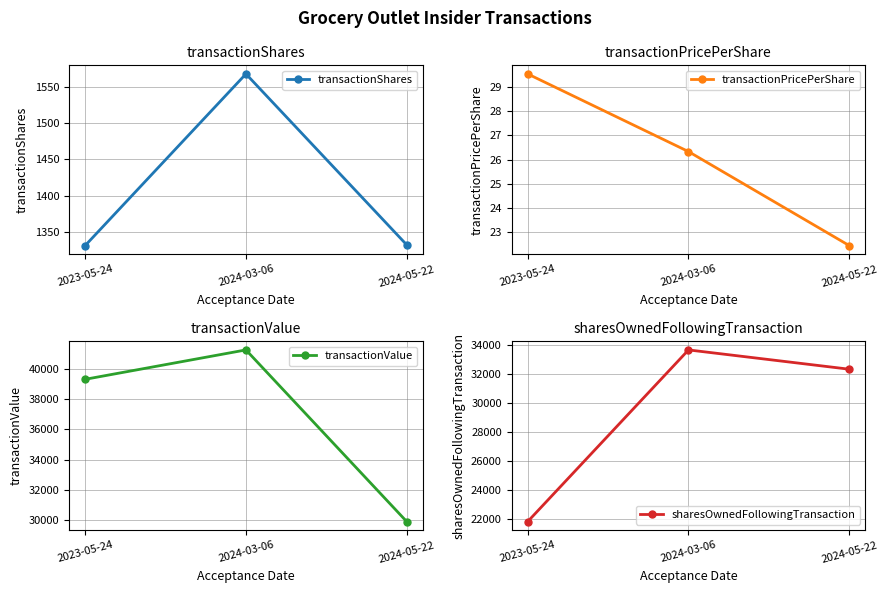

What is the minimum value shown in the chart?

22.4